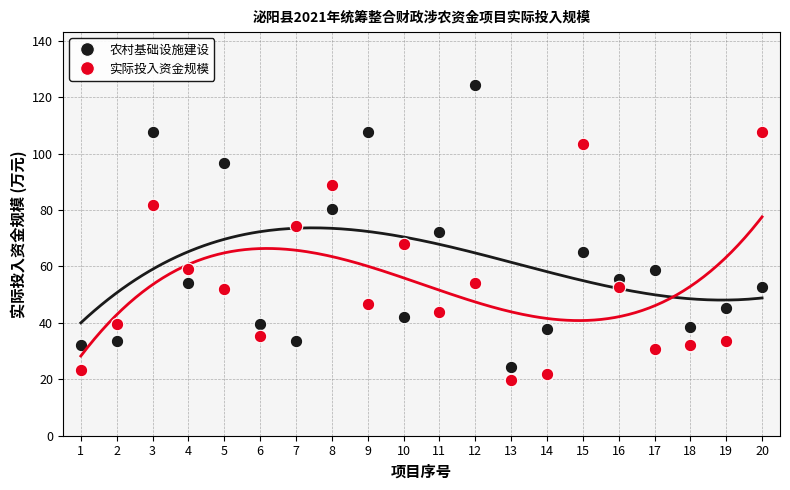

At how many categories does at least one series exceed 77?

7